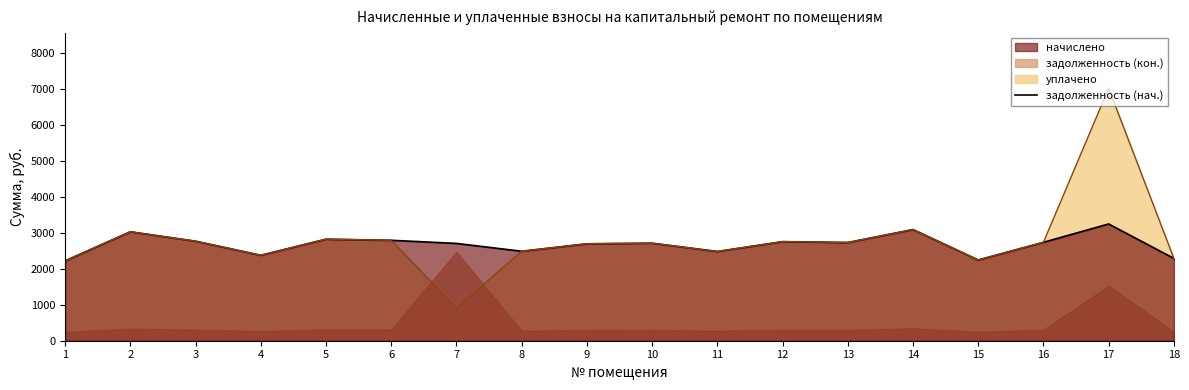

Which has a higher value, 9 or 5?

5